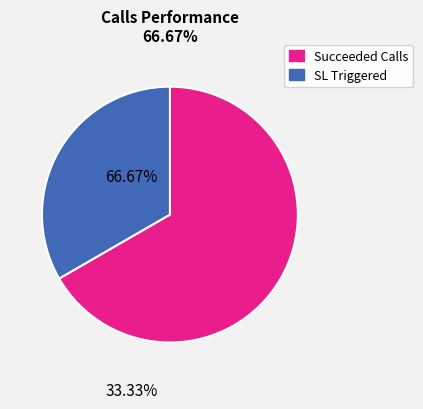

Combined, do SL Triggered and Succeeded Calls account for over 50%?

Yes